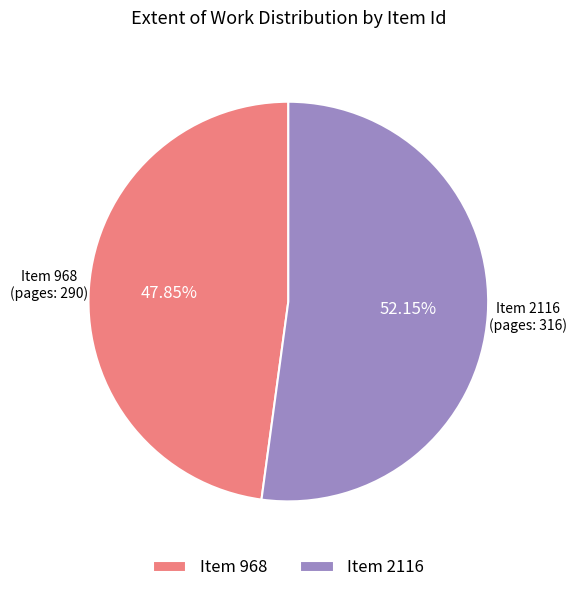

Rank the categories by value from highest to lowest.

Item 2116, Item 968